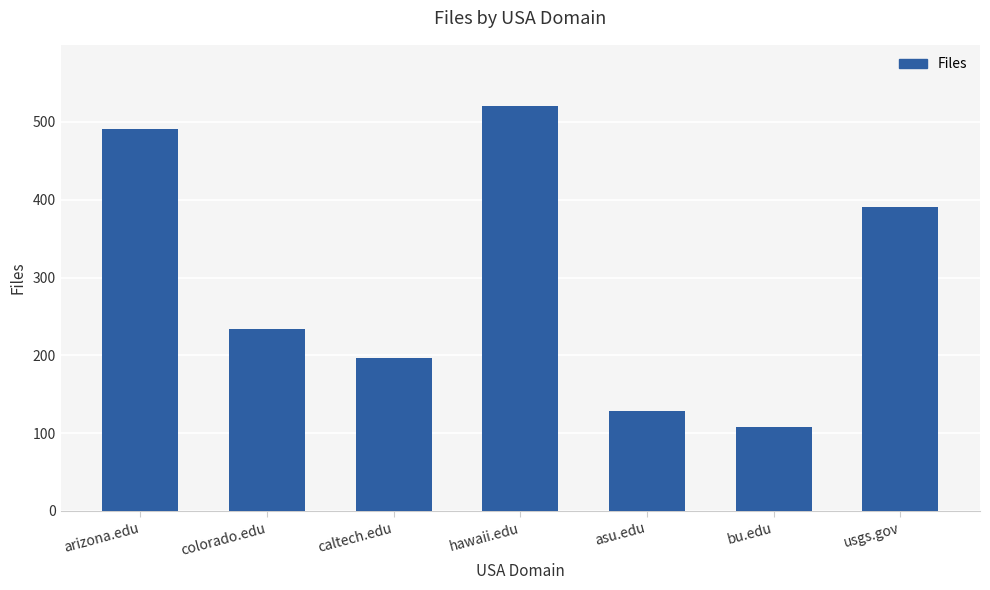

Reading left to right, what are all the values shown in this chart?

491	234	197	521	129	108	391